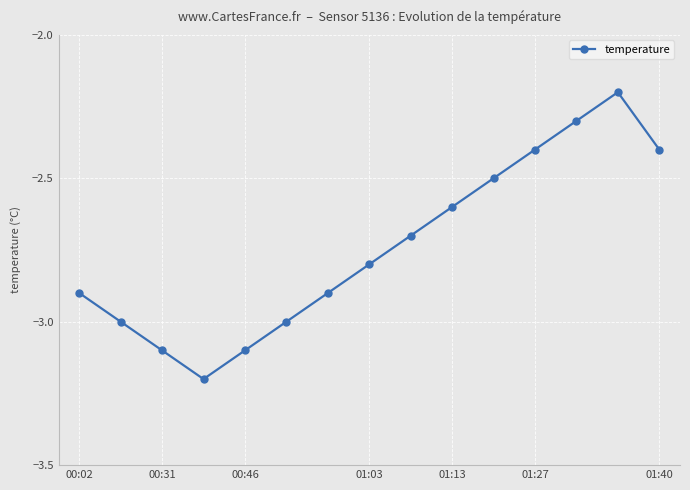

What is the value of the 8th point from the left?

-2.8